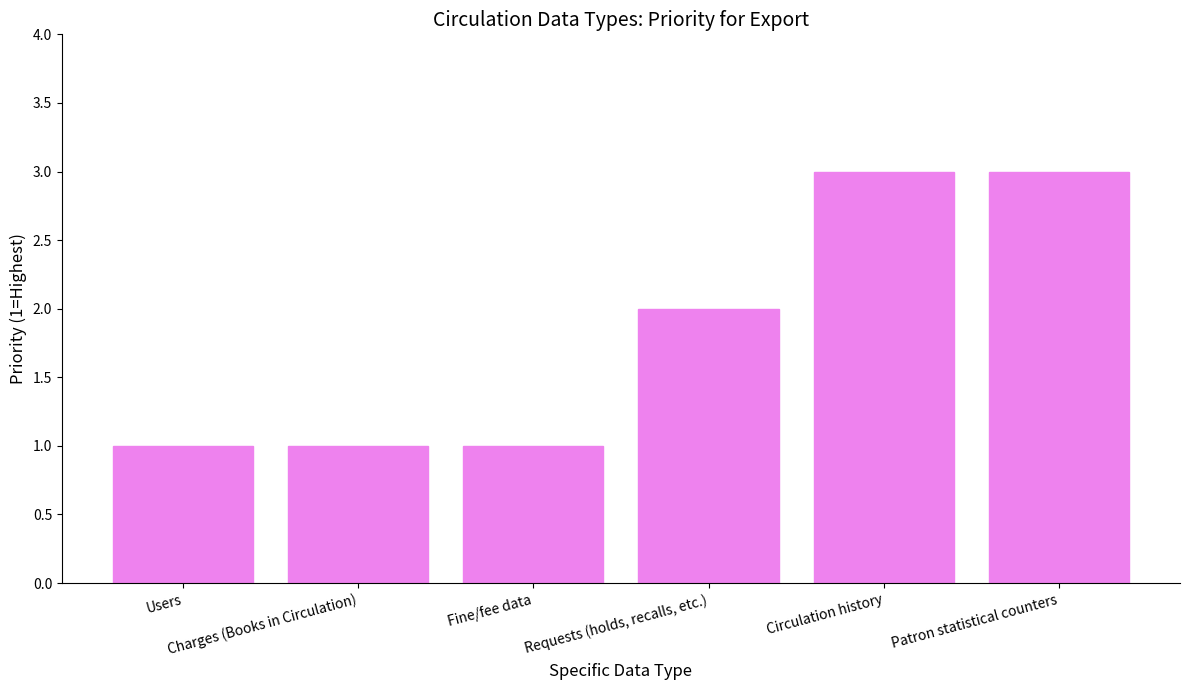

What position from the left is Charges (Books in Circulation)?

2